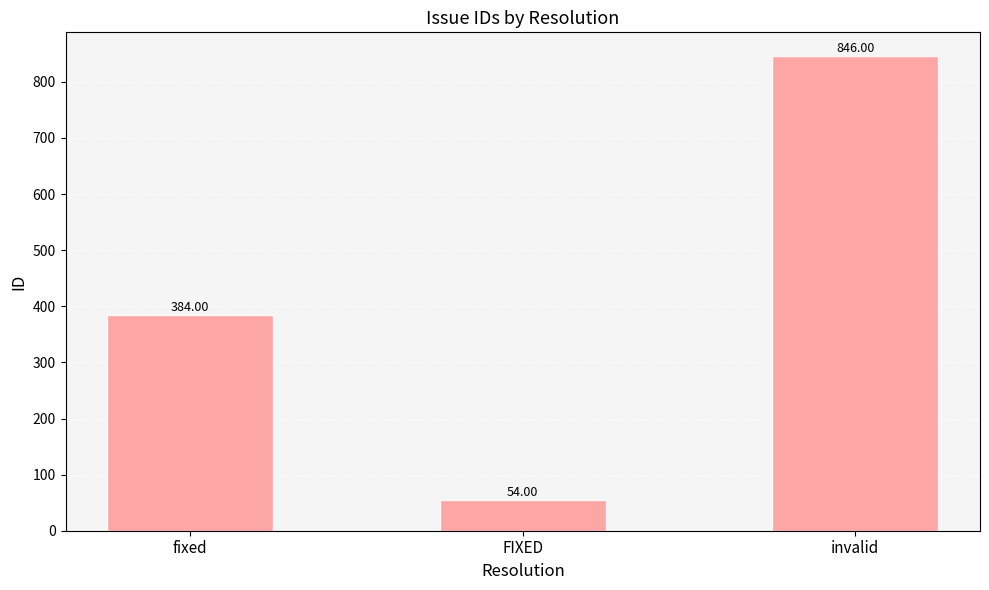

Reading right to left, transcribe all the data shown in this chart.

invalid=846	FIXED=54	fixed=384